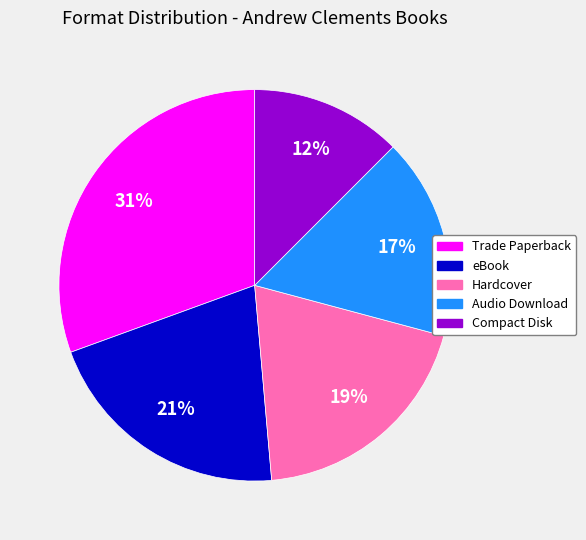

To the nearest percent, what percentage of the pie is Hardcover?

19%